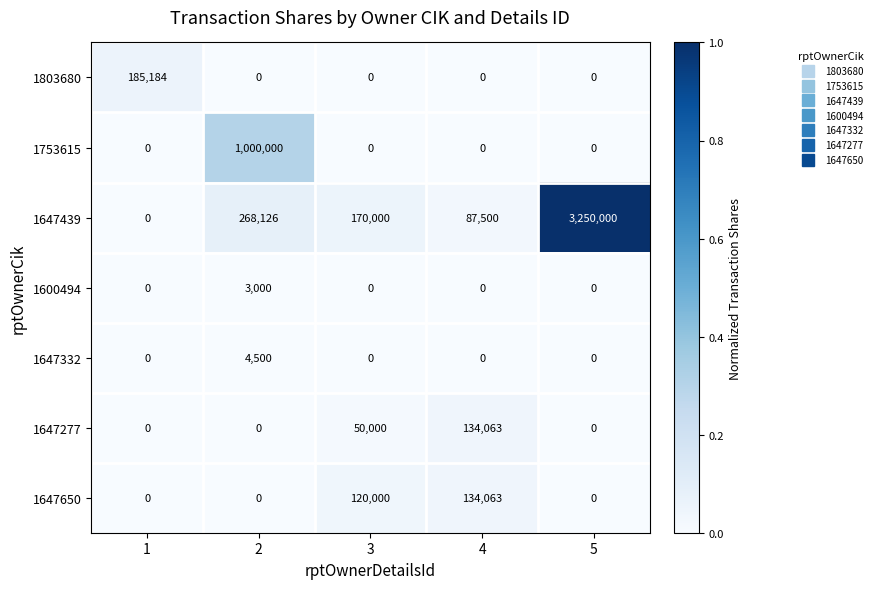

At which category does the chart reach its peak across all series?

5